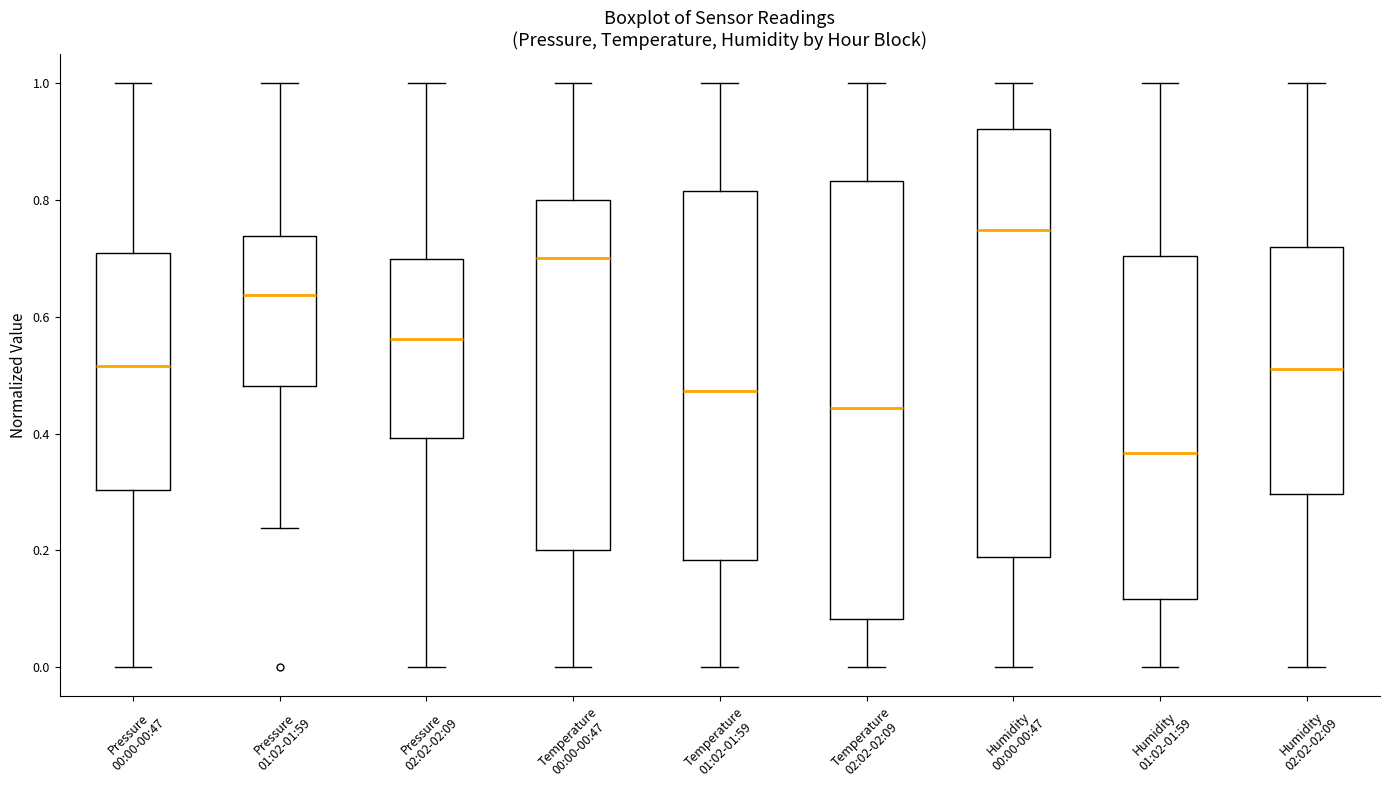

Which box's median line is the highest?

Humidity 00:00-00:47